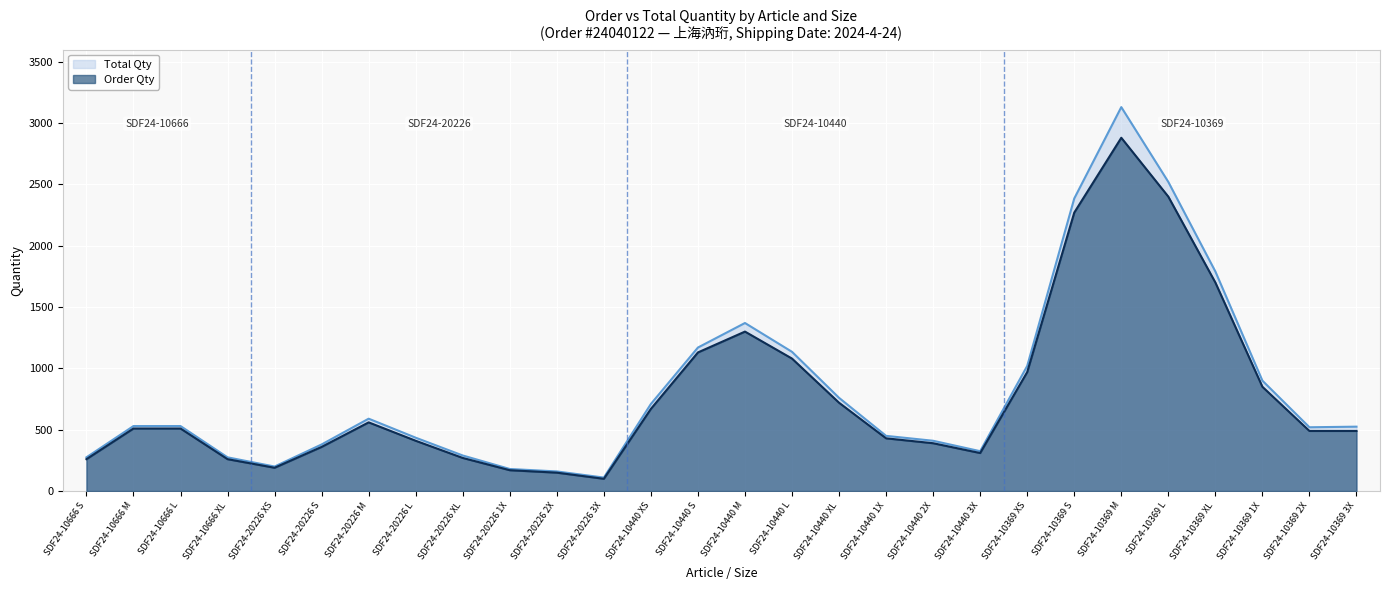

Reading left to right, transcribe all the data shown in this chart.

Total Qty: 275	530	530	275	200	380	590	435	290	180	160	110	710	1170	1370	1135	760	450	410	325	1020	2385	3130	2520	1790	900	520	525
Order Qty: 260	510	510	260	190	360	560	410	270	170	150	100	670	1130	1300	1080	720	430	390	310	970	2270	2880	2400	1700	850	490	490